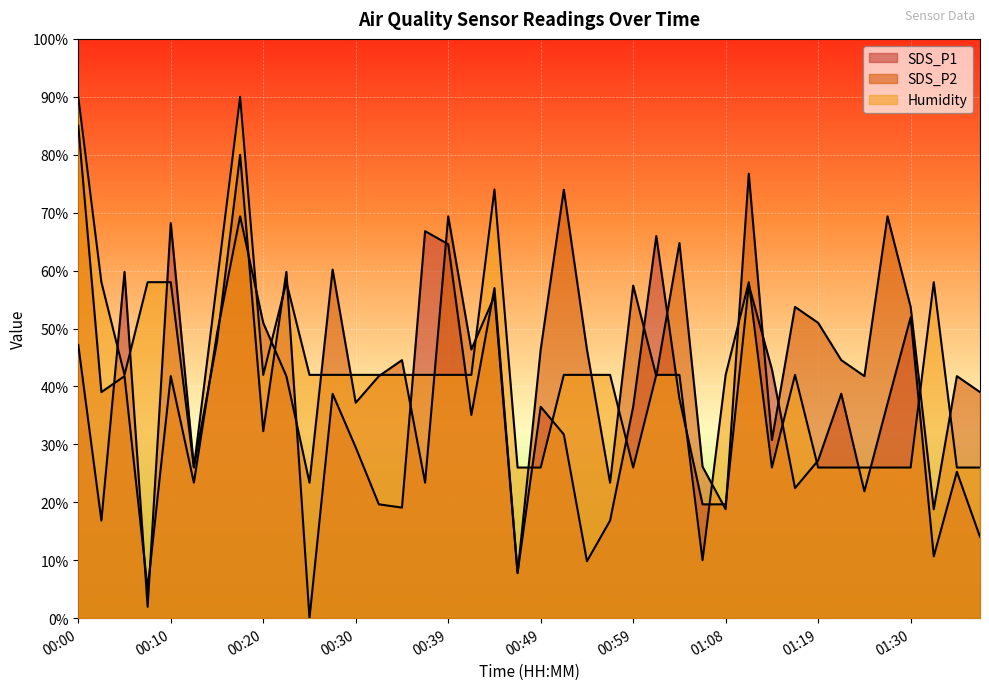

How many categories are shown in the chart?

40